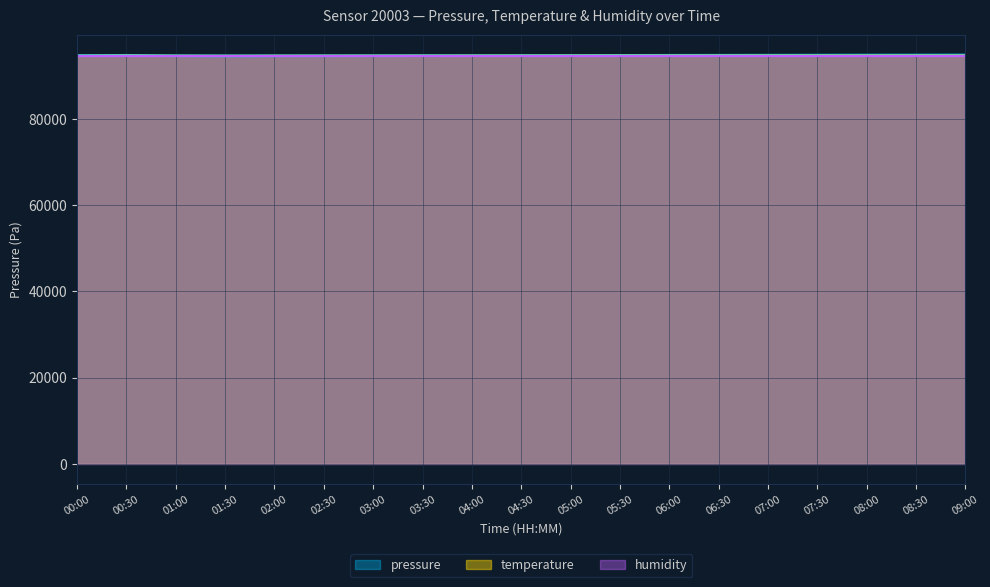

Where is the first local minimum for pressure?

01:30